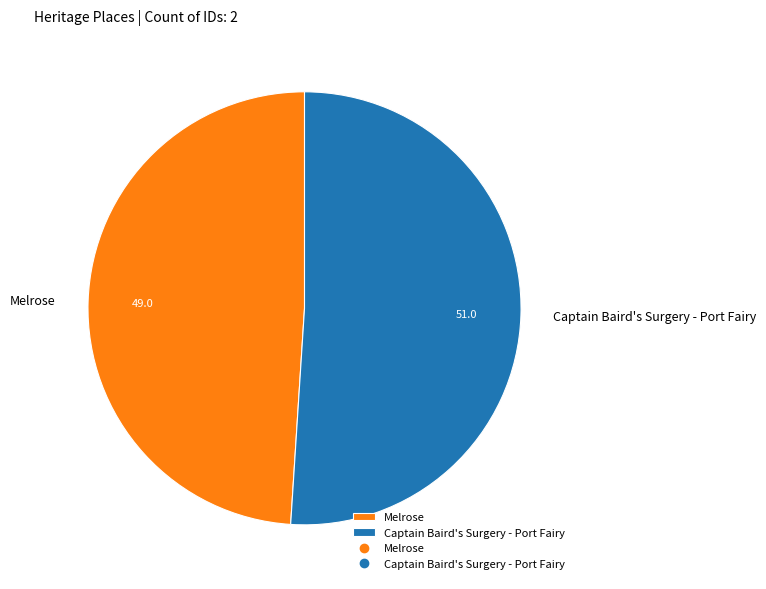

Combined, do Captain Baird's Surgery - Port Fairy and Melrose account for over 50%?

Yes